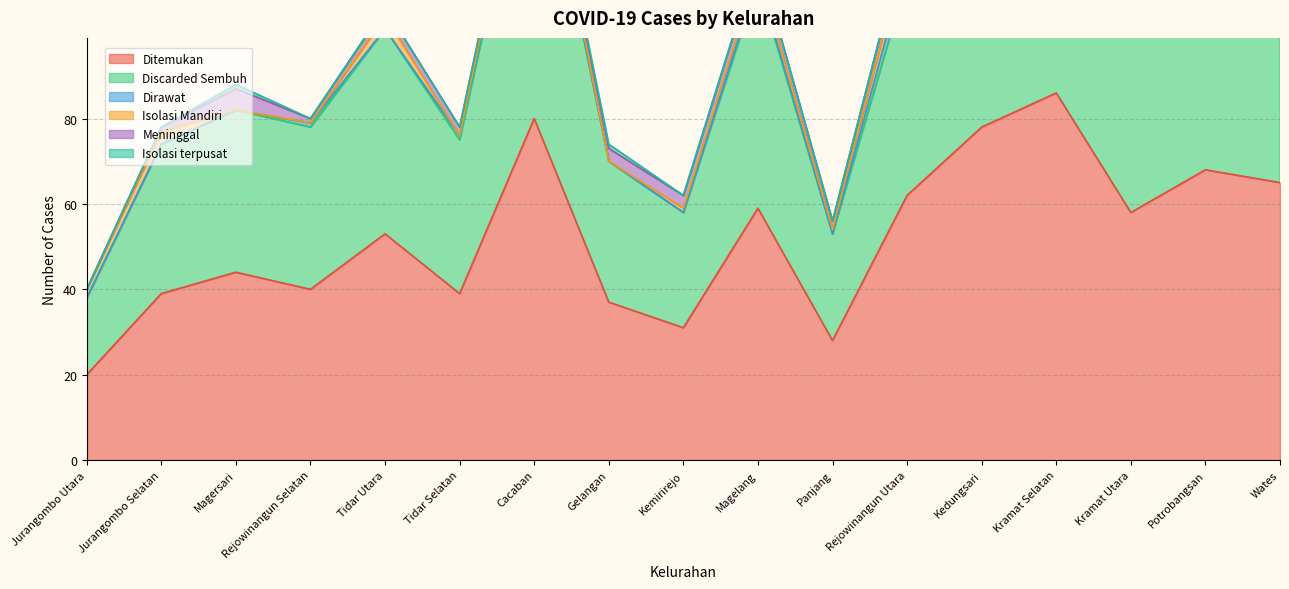

Which series has the widest spread of values?

Ditemukan